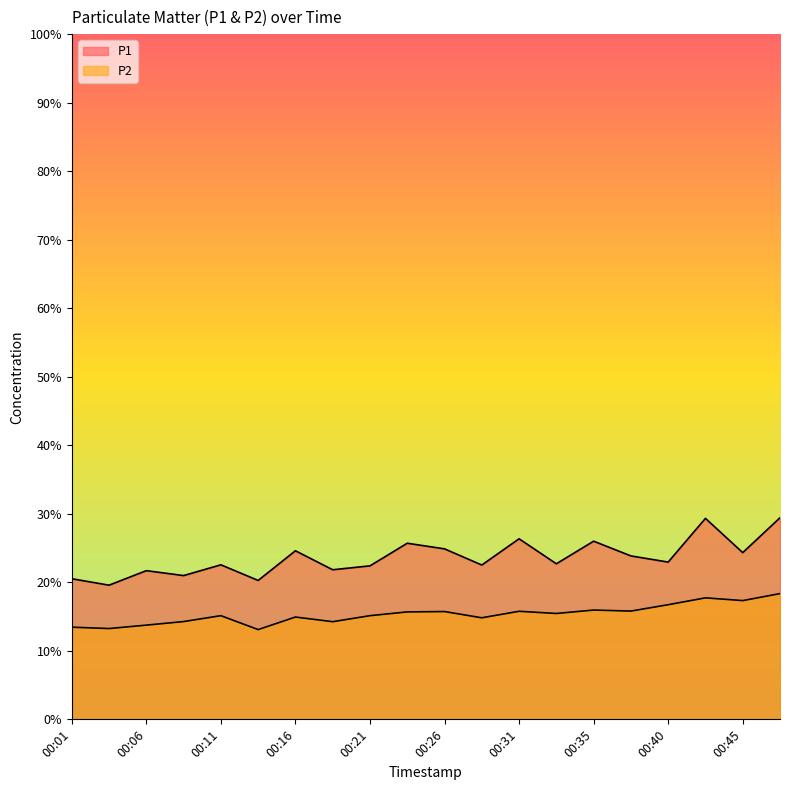

True or false: P1 has a value of 7.0 at 00:33.

False